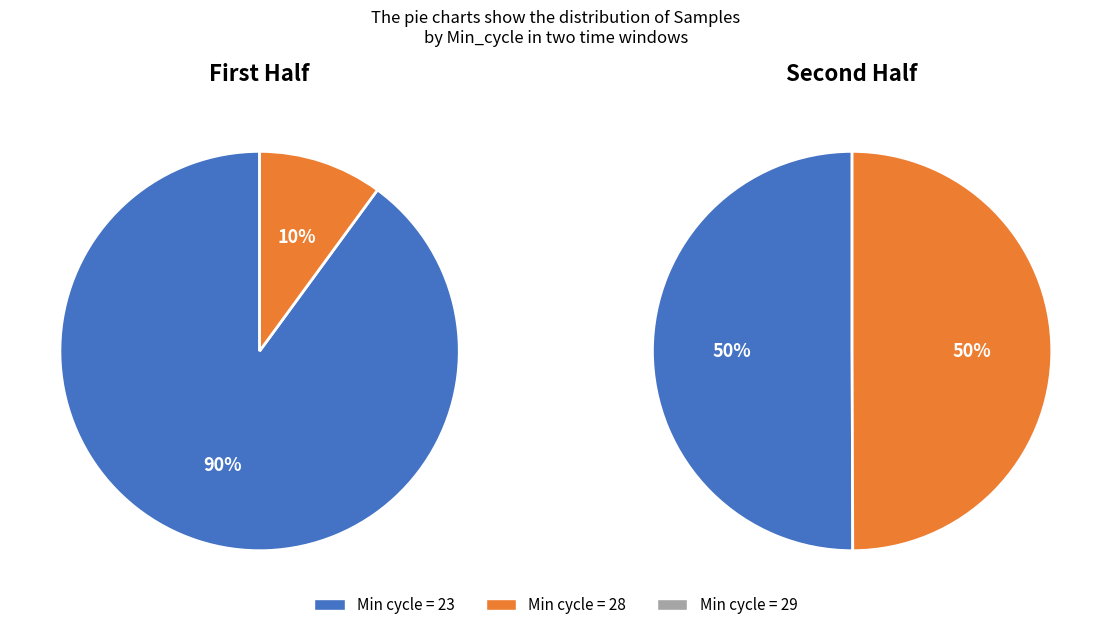

Which category has the smallest portion of the pie?

29